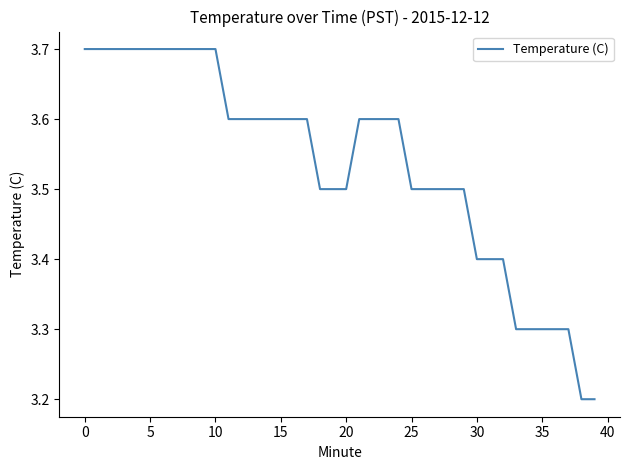

What is the minimum value shown in the chart?

3.2